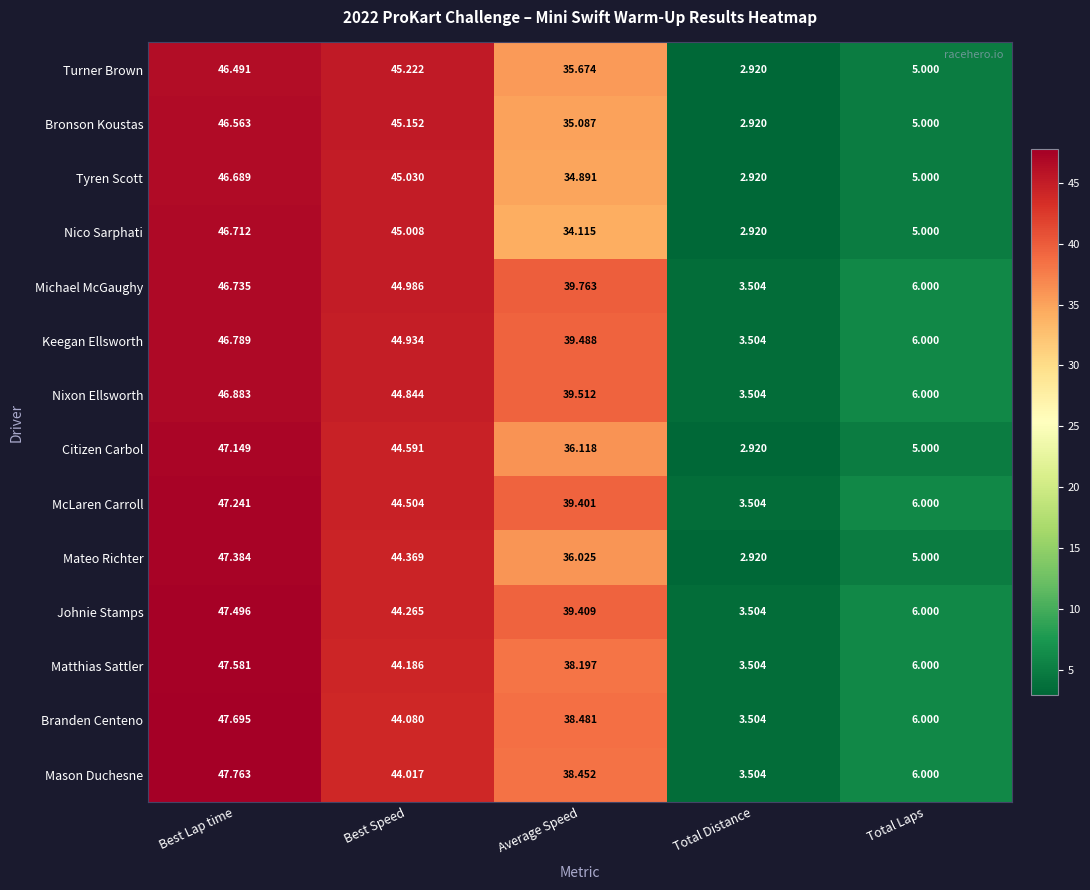

Which series has the widest spread of values?

Mateo Richter